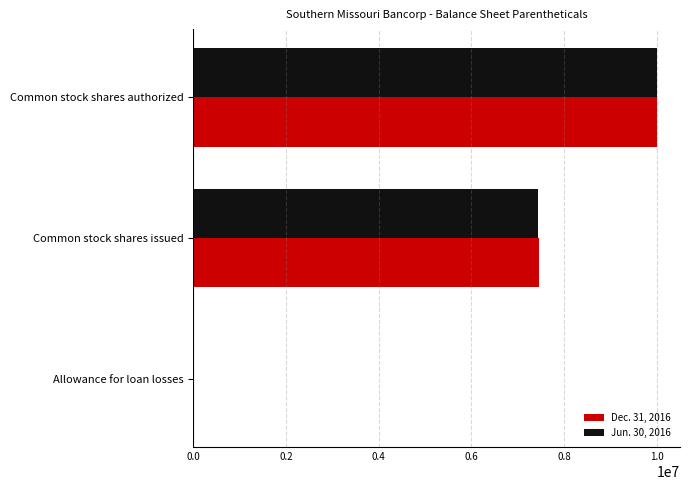

Which series has the largest range (max minus min)?

Jun. 30, 2016